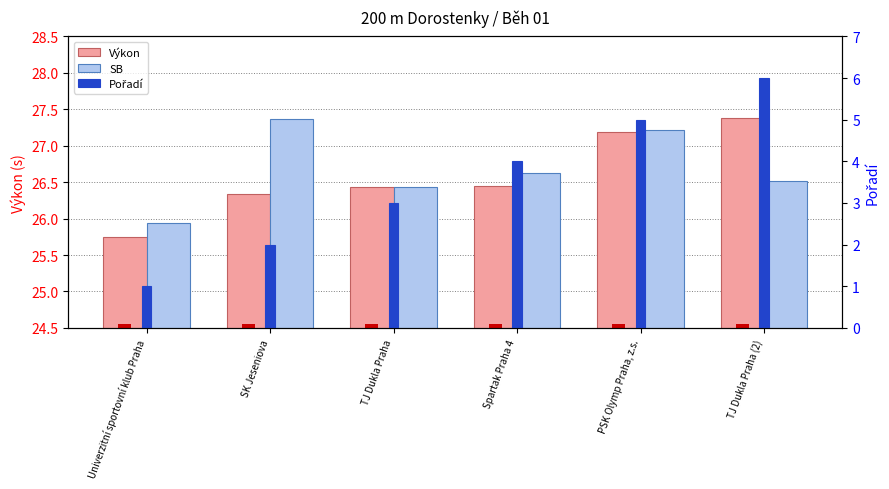

Is it true that SB equals 35.5 at Univerzitní sportovní klub Praha?

False